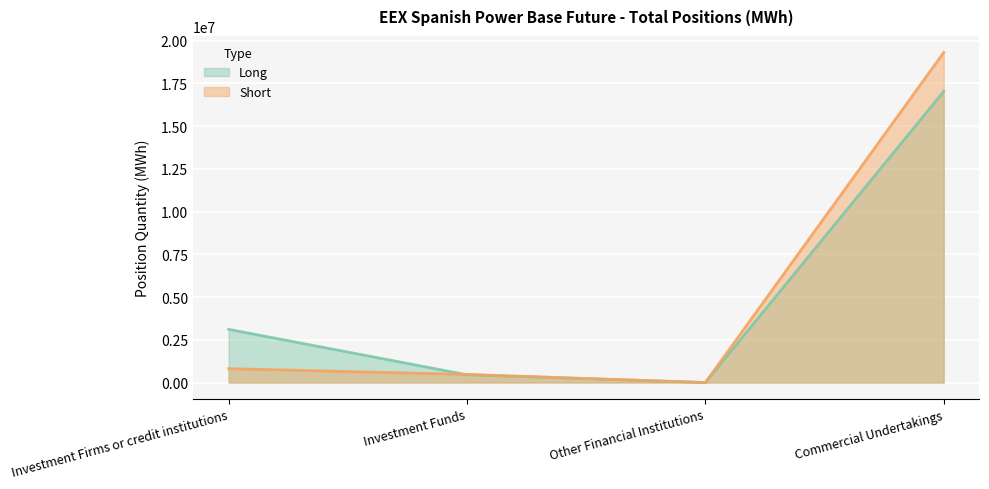

Reading left to right, extract all data points from this chart.

Long: 3112744	453840	0	17032443
Short: 812722	474168	0	19312977